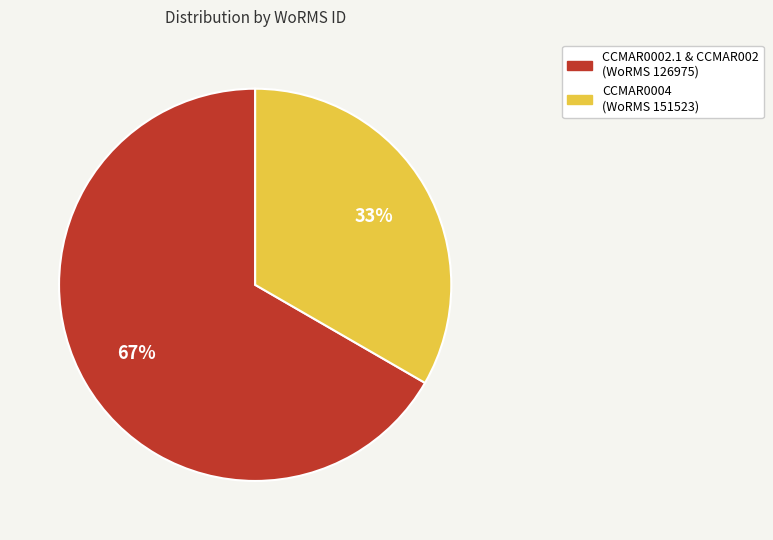

Is there any slice that represents more than half of the pie?

Yes